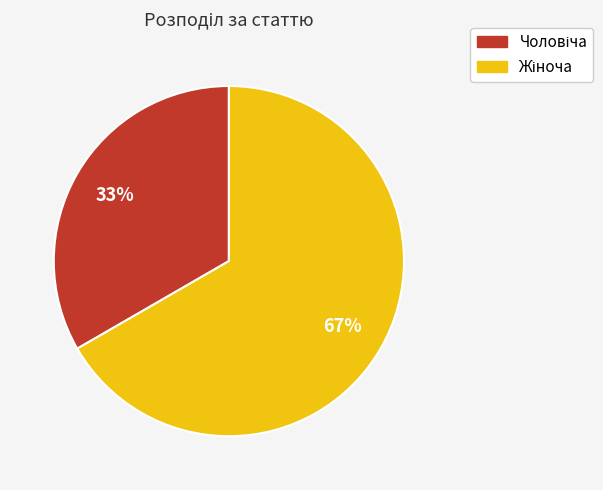

To the nearest percent, what is the average slice percentage?

50%